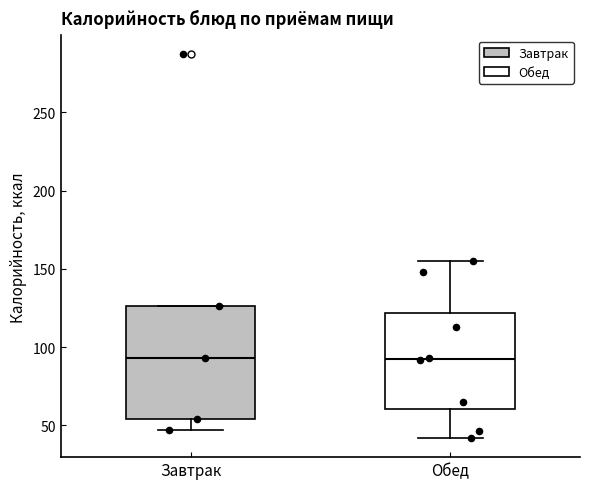

Which box is the tallest, from its lower edge to its upper edge?

Завтрак